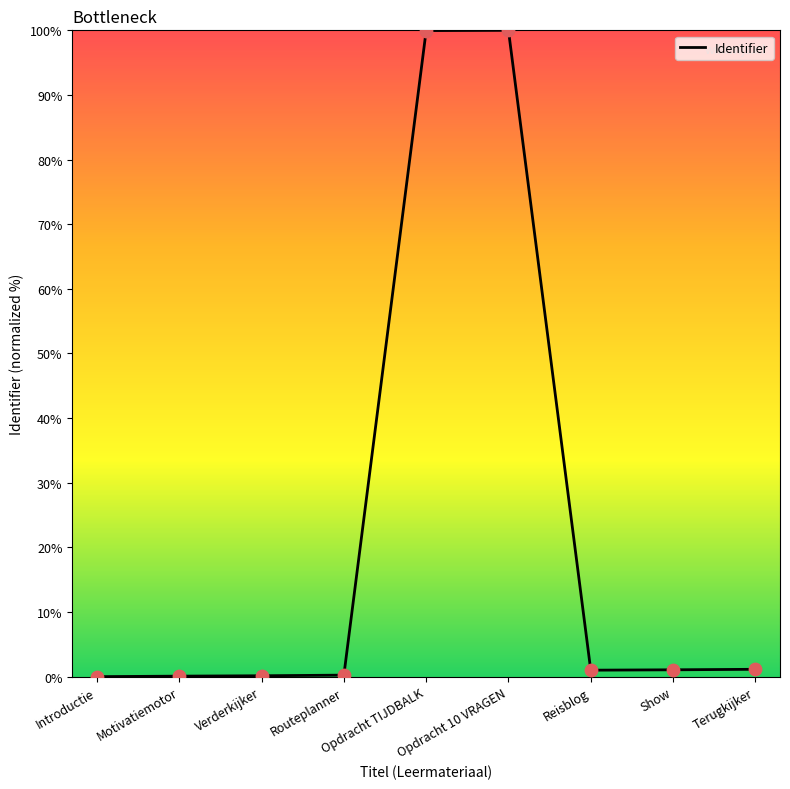

What is the change in value from Reisblog to Show?

+0.1